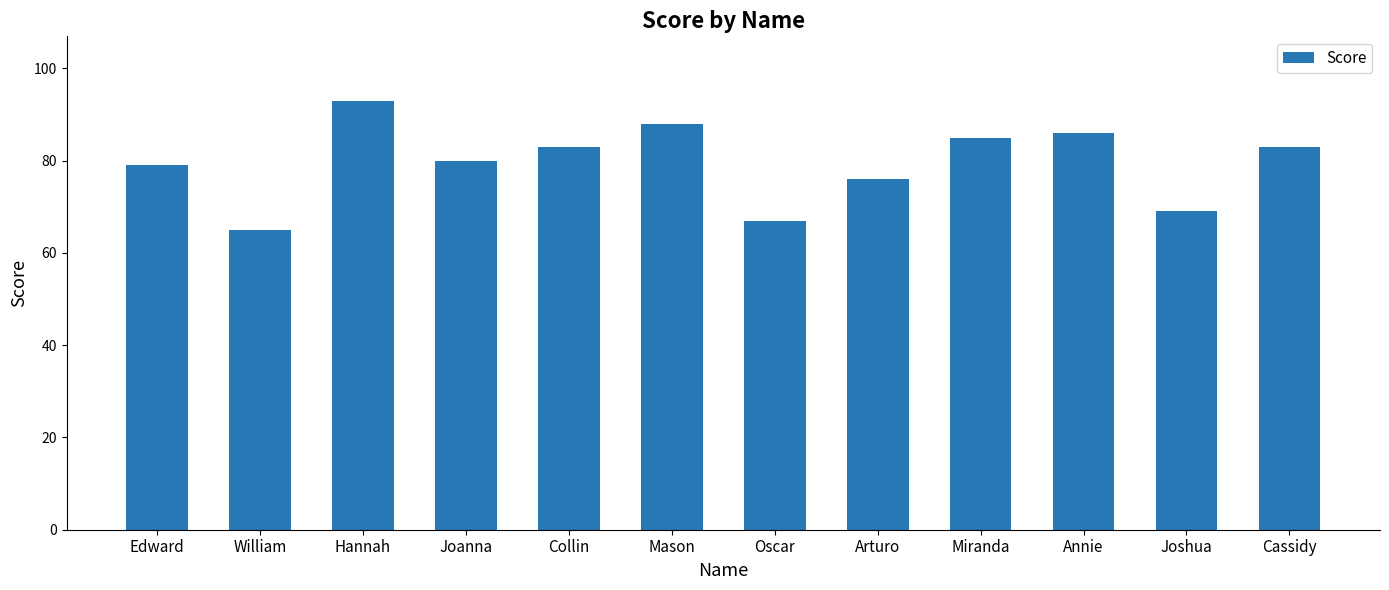

Count the number of categories in the chart.

12